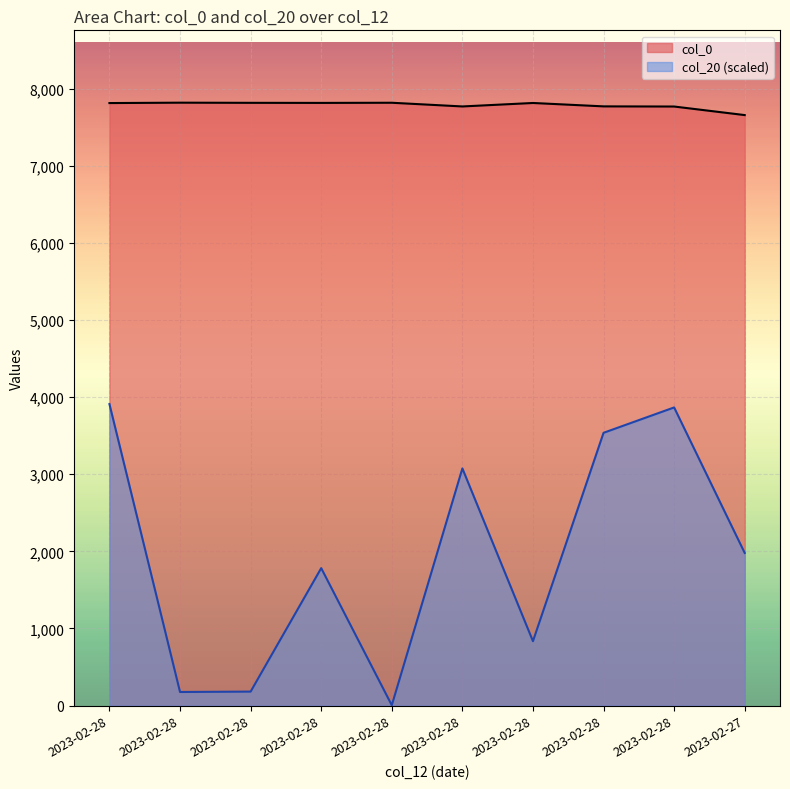

List the labels in order of col_20 value, smallest first.

2023-02-28, 2023-02-28, 2023-02-28, 2023-02-28, 2023-02-28, 2023-02-27, 2023-02-28, 2023-02-28, 2023-02-28, 2023-02-28